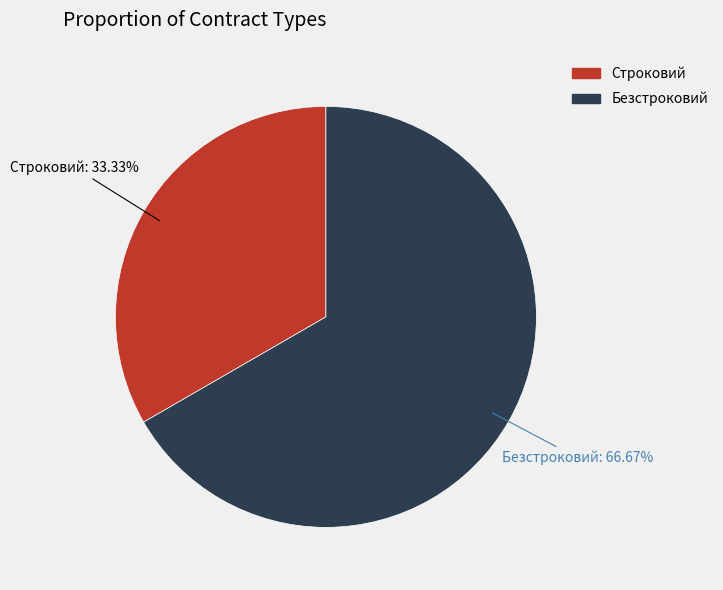

What portion of the pie excludes Строковий?

66.7%